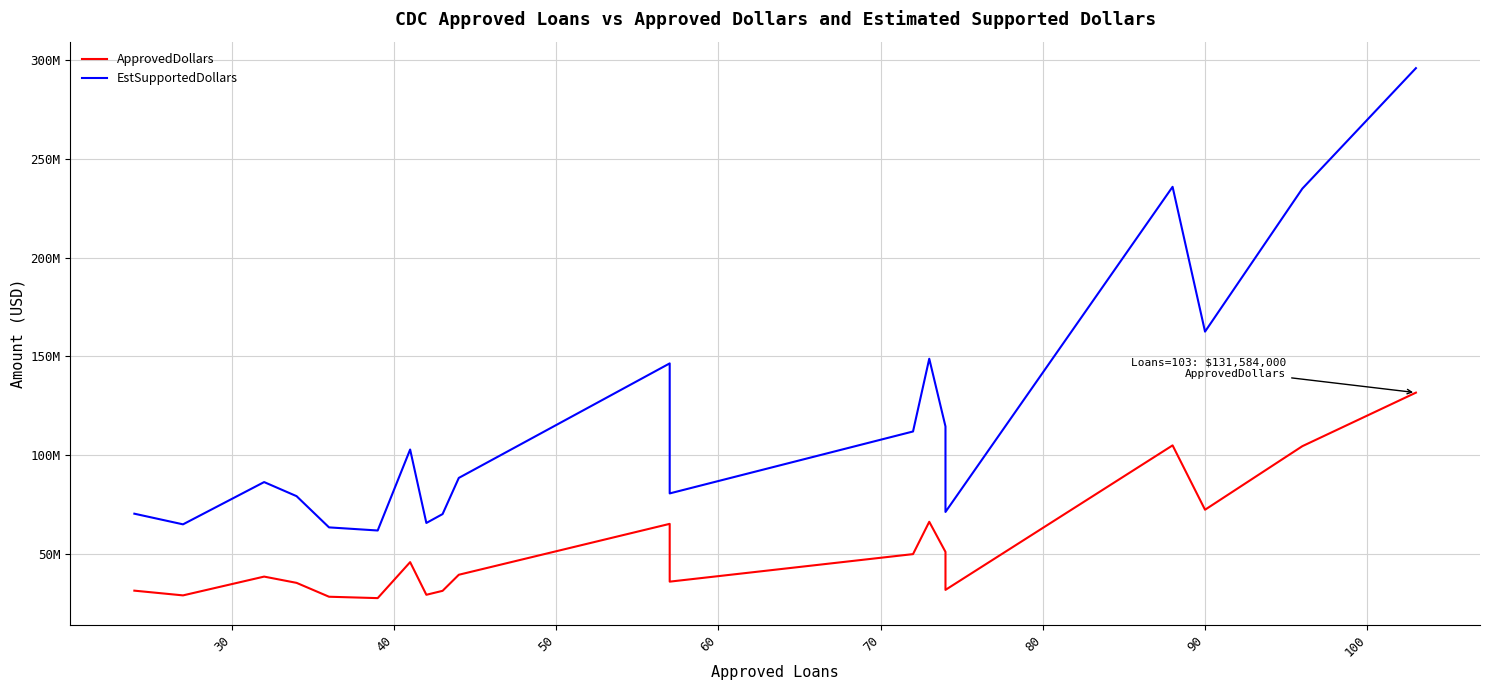

True or false: ApprovedDollars and EstSupportedDollars intersect in this chart.

False